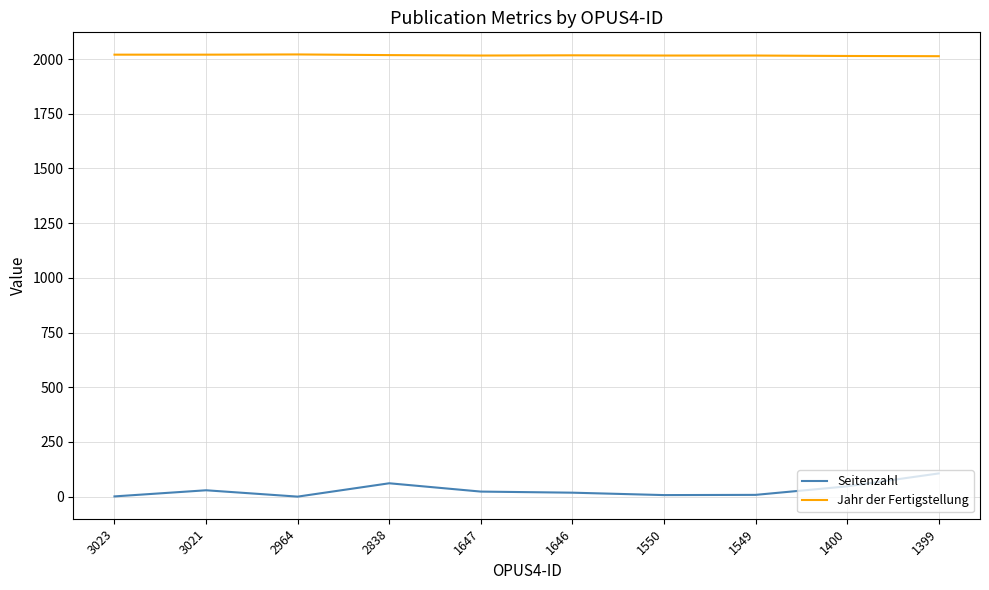

What is the total value across all series at 3023?

2021